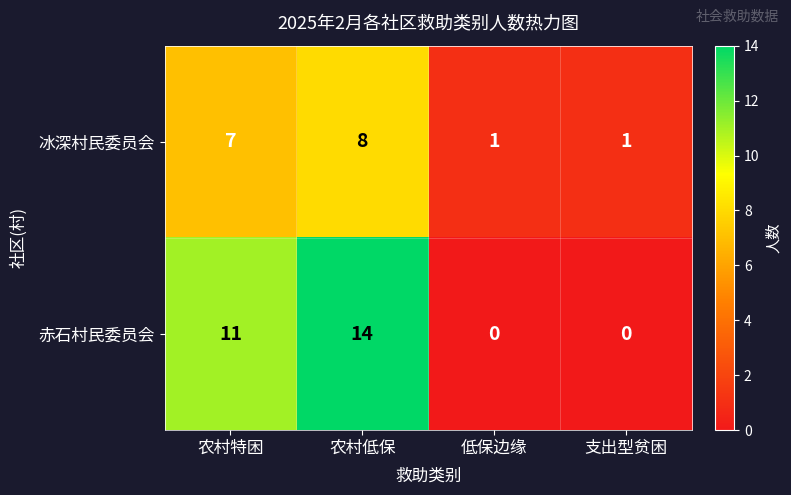

How many data points in 赤石村民委员会 are less than 11?

2